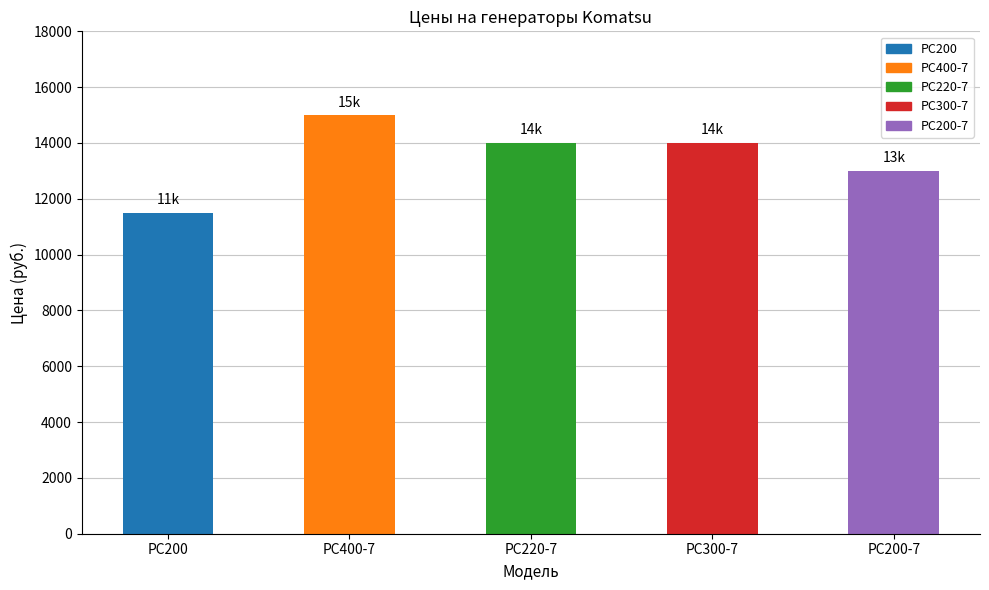

True or false: the data shows 14000 at PC300-7.

True